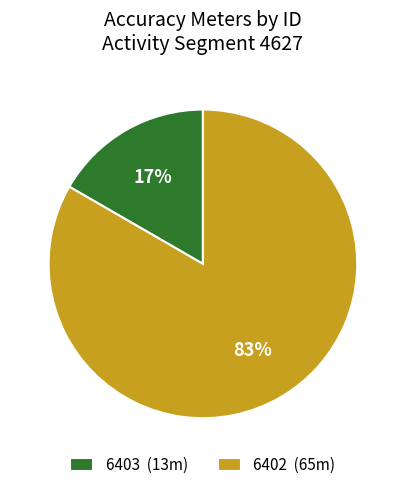

Is it true that 6403 is 17% of the pie?

True